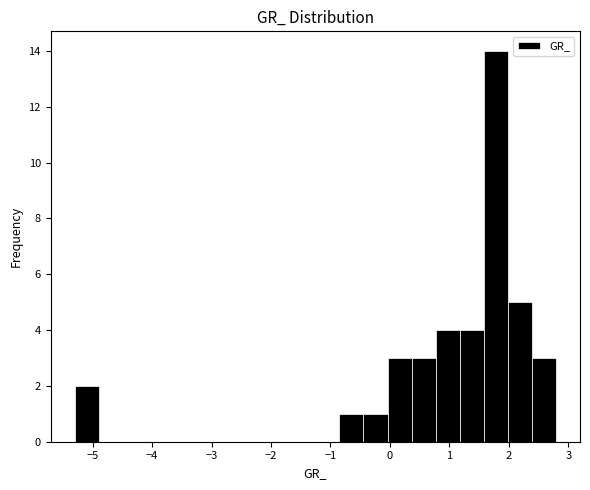

Reading left to right, list every bar in this chart as the range it spans on the x-axis followed by its height. Neither the bar edges nor the heights are printed on the chart, so give them approximately, as read against the axes.

-5.3 to -4.9: 2
-4.9 to -4.5: 0
-4.5 to -4.1: 0
-4.1 to -3.7: 0
-3.7 to -3.3: 0
-3.3 to -2.9: 0
-2.9 to -2.5: 0
-2.5 to -2.1: 0
-2.1 to -1.7: 0
-1.7 to -1.3: 0
-1.3 to -0.8: 0
-0.8 to -0.4: 1
-0.4 to 0.0: 1
0.0 to 0.4: 3
0.4 to 0.8: 3
0.8 to 1.2: 4
1.2 to 1.6: 4
1.6 to 2.0: 14
2.0 to 2.4: 5
2.4 to 2.8: 3